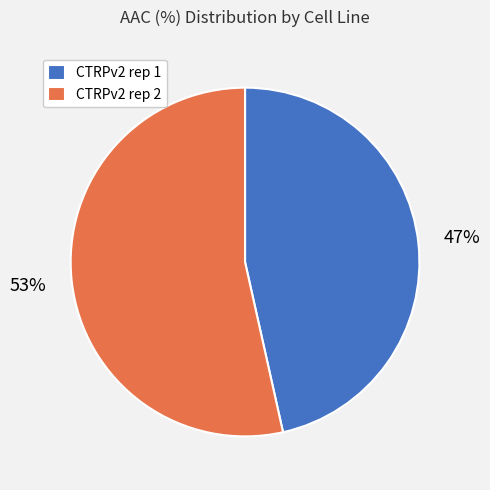

The CTRPv2 rep 1 slice represents 40% of the pie. True or false?

False